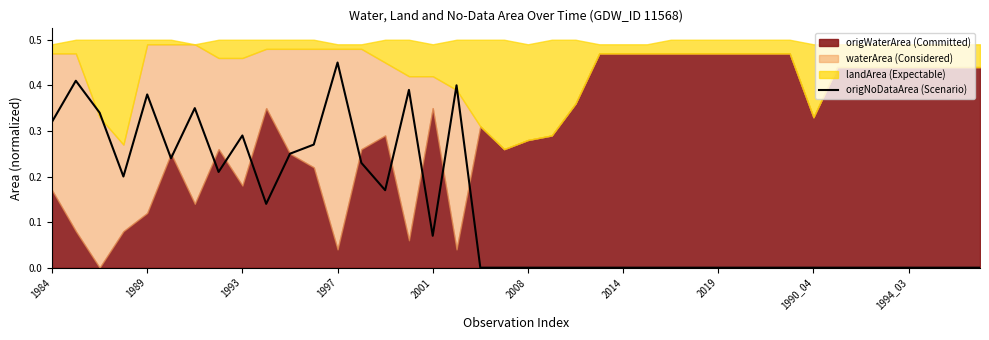

Rank the categories by value from lowest to highest.

18, 19, 20, 21, 22, 23, 24, 25, 26, 27, 28, 29, 30, 31, 32, 33, 34, 35, 36, 37, 38, 39, 16, 1994_03, 14, 1997, 2019, 13, 2008, 10, 11, 1990_04, 1984, 1993, 2014, 2001, 15, 17, 1989, 12